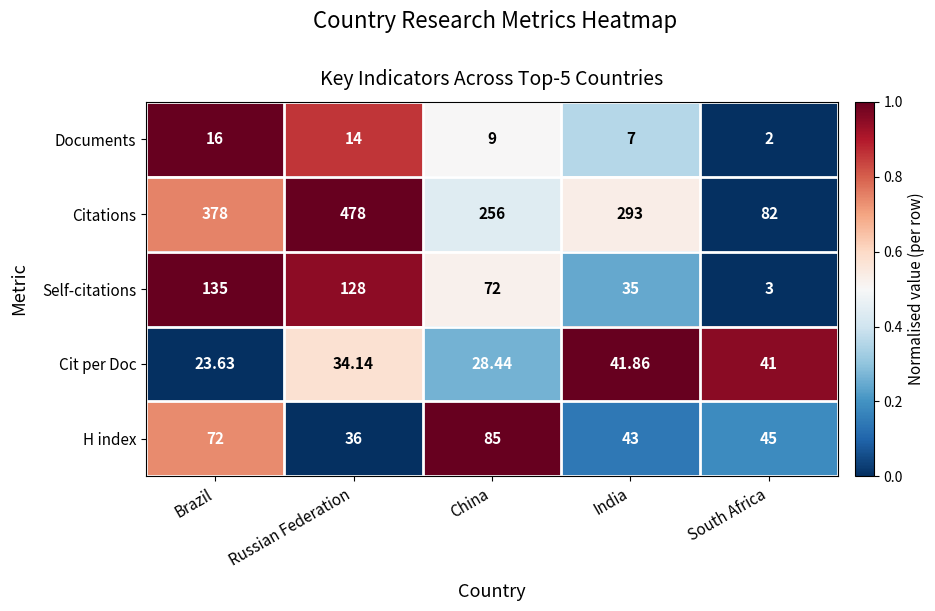

What is the total value across all series at Russian Federation?

690.1